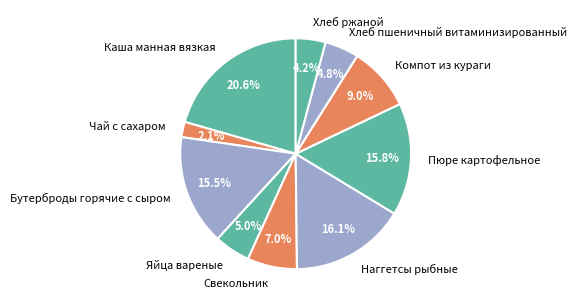

To the nearest percent, what percentage of the pie is Хлеб ржаной?

4%